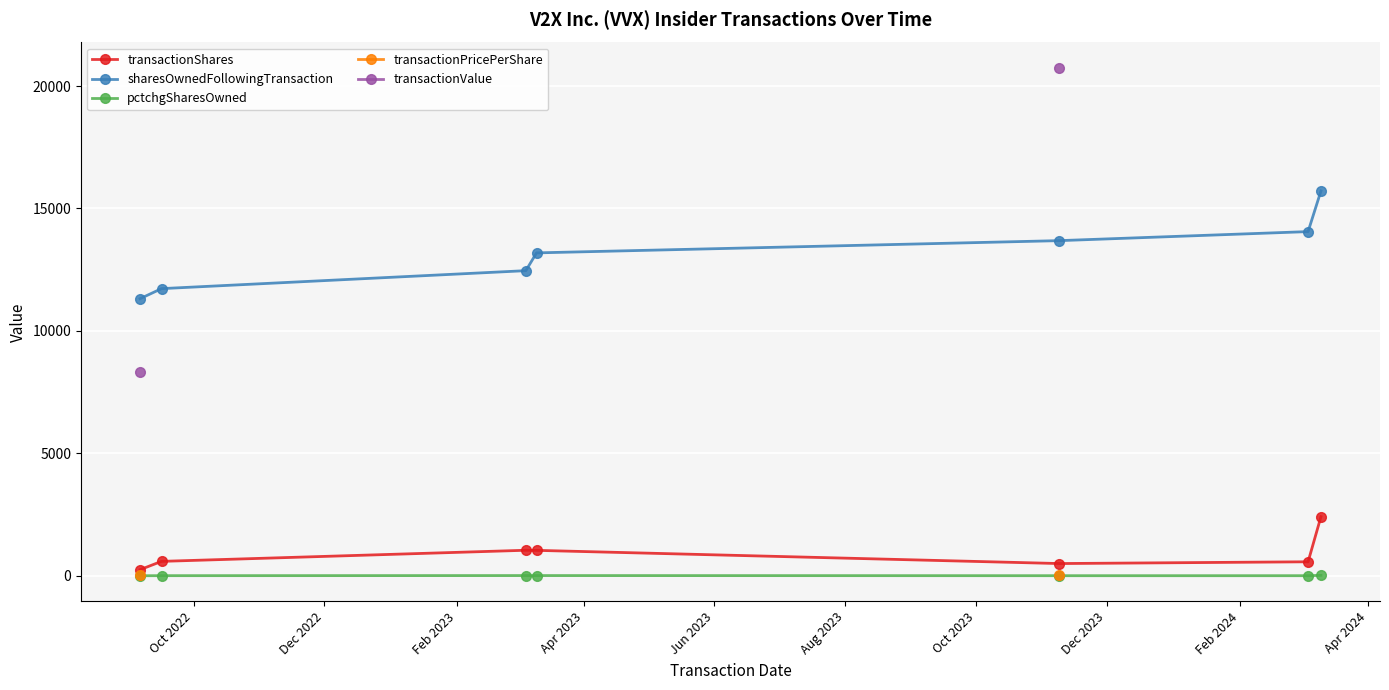

True or false: sharesOwnedFollowingTransaction has more than 1 interior local peaks.

False